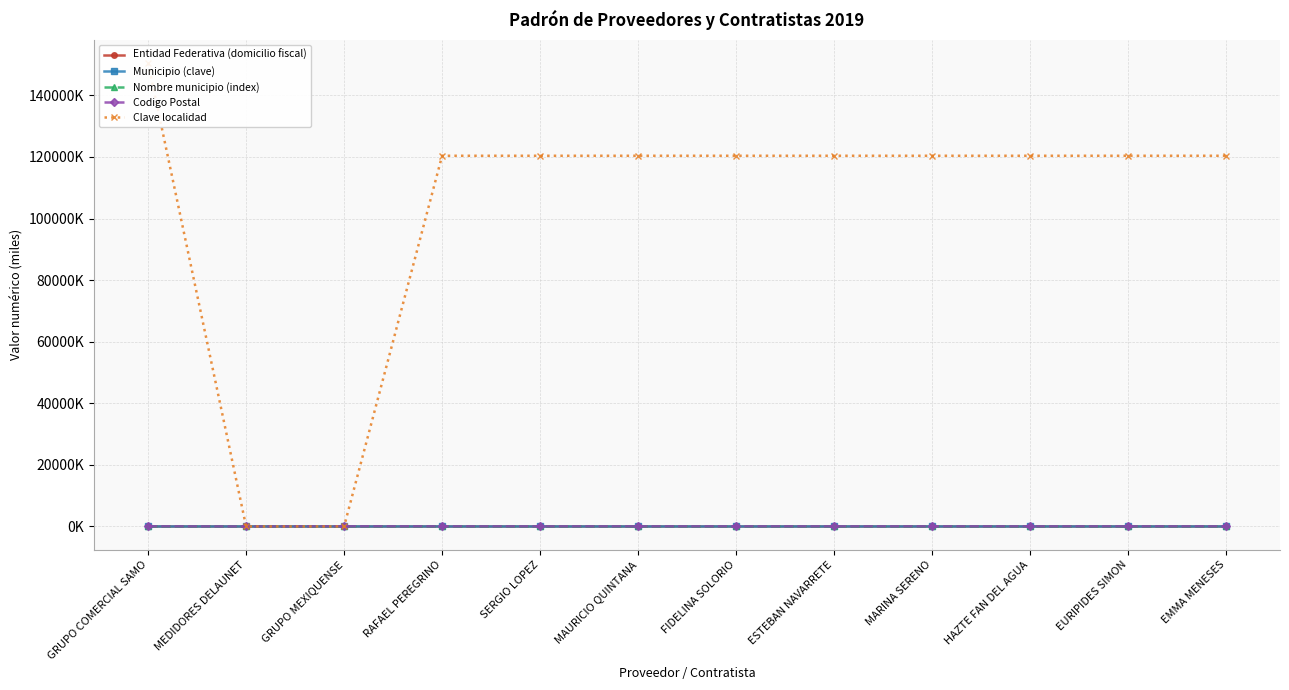

Is this an area chart (filled region under the line)?

No